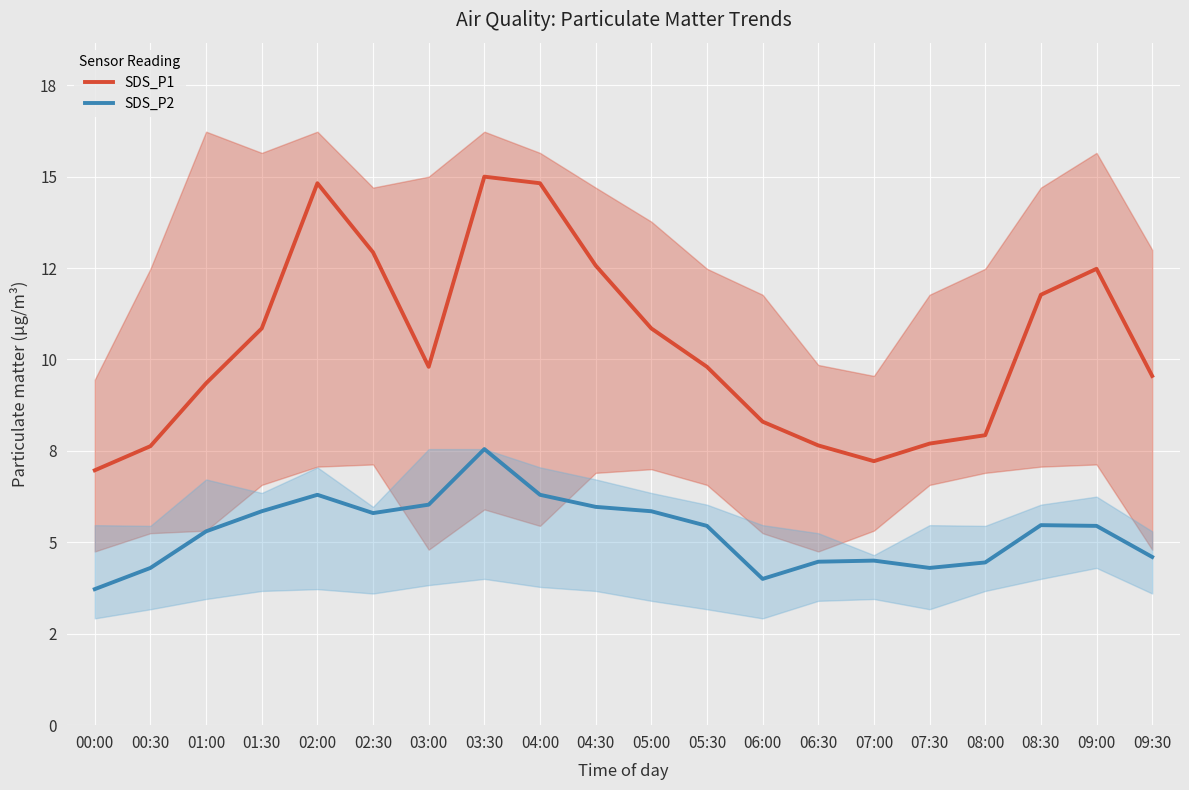

True or false: SDS_P1 and SDS_P2 intersect in this chart.

False